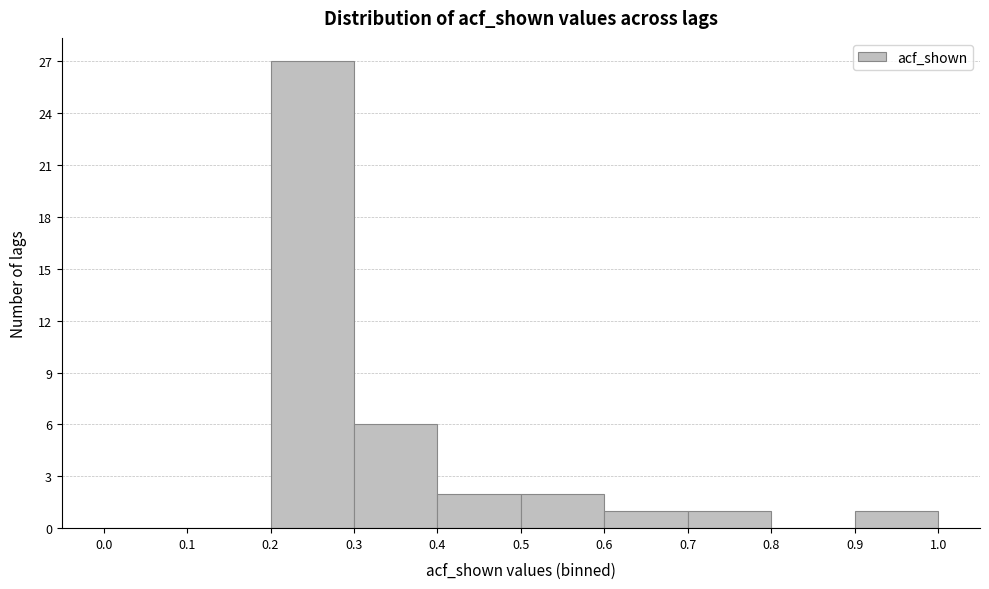

Over which range of the x-axis is the bar tallest?

0.2 to 0.3